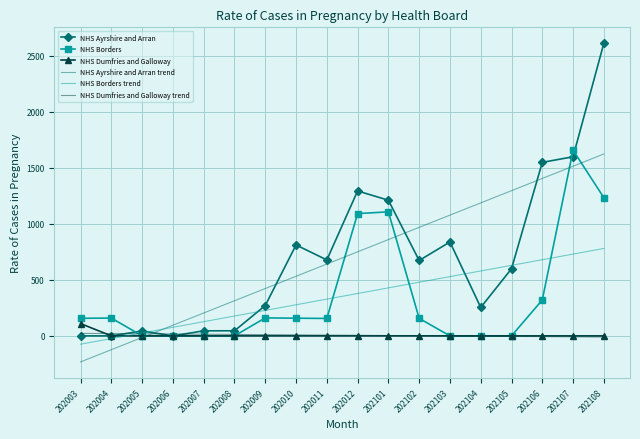

Between 202011 and 202102, which series saw the biggest shift?

NHS Ayrshire and Arran trend